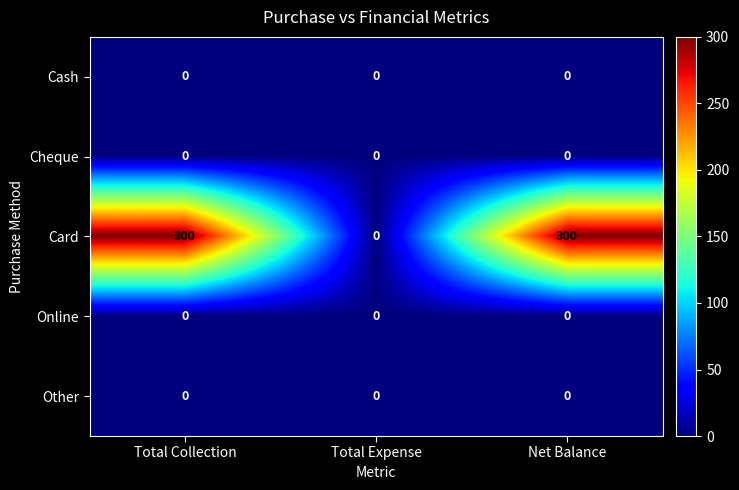

The Card series shows 157 at Net Balance. True or false?

False